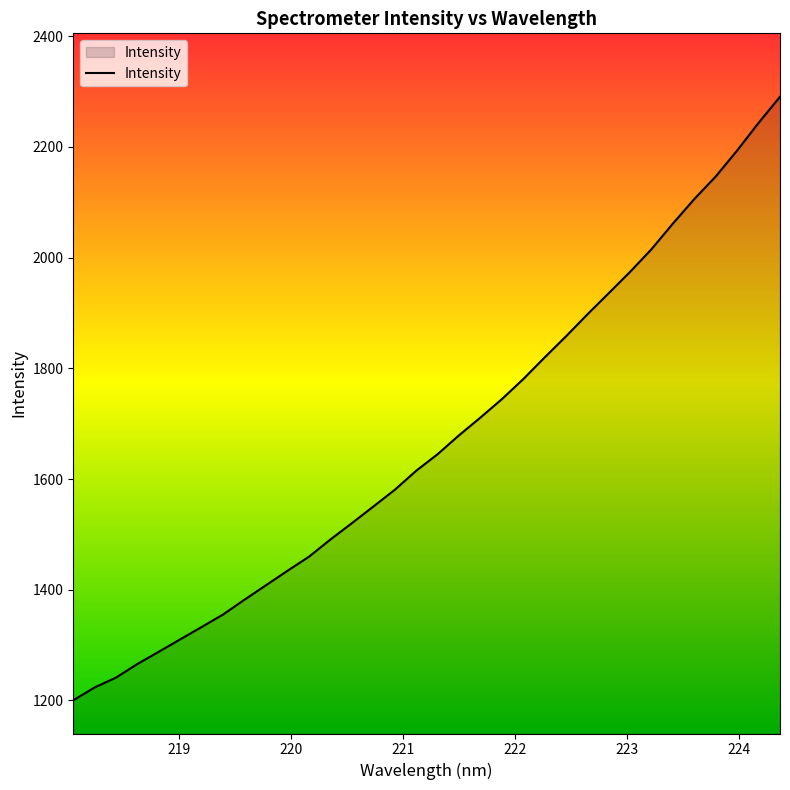

What is the maximum value shown in the chart?

2290.6